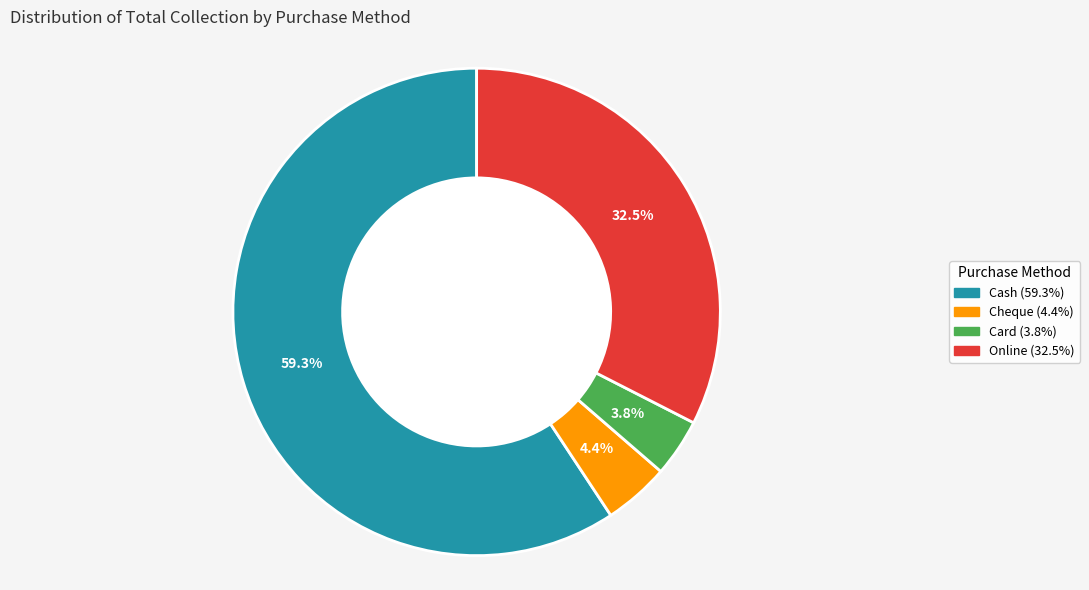

What is the ratio of the value at Card to the value at Cash?

0.1